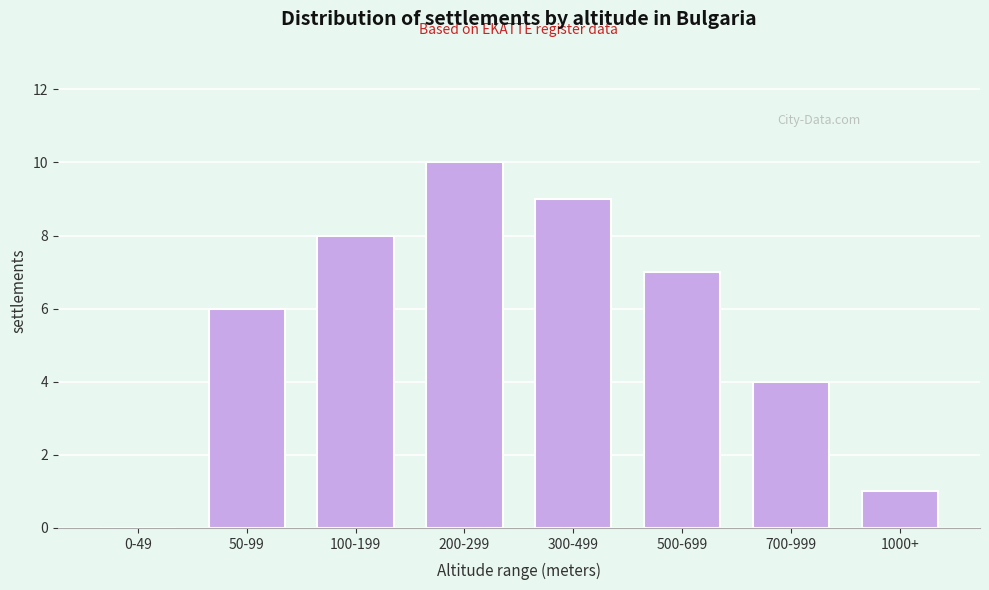

Reading left to right, extract all data points from this chart.

0-49=0	50-99=6	100-199=8	200-299=10	300-499=9	500-699=7	700-999=4	1000+=1